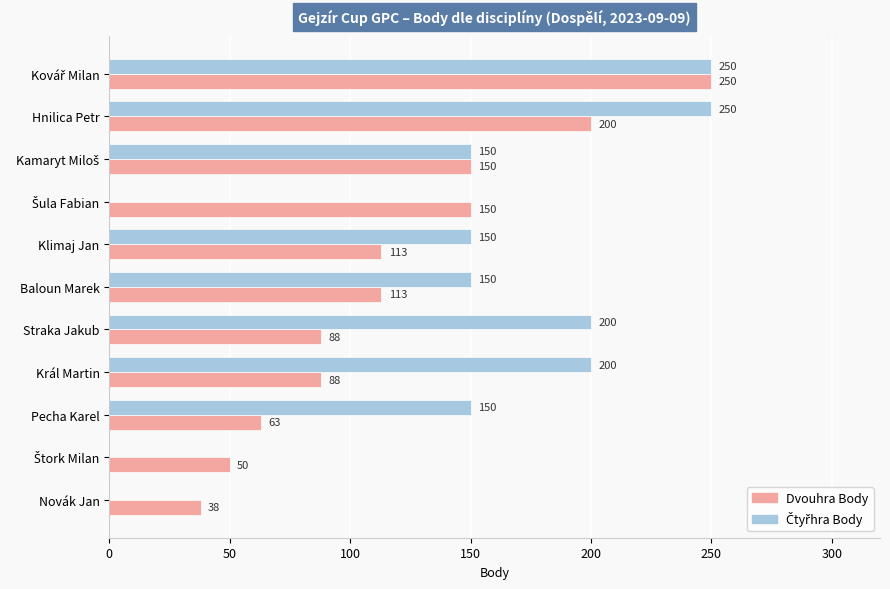

What is the maximum value shown in the chart?

250